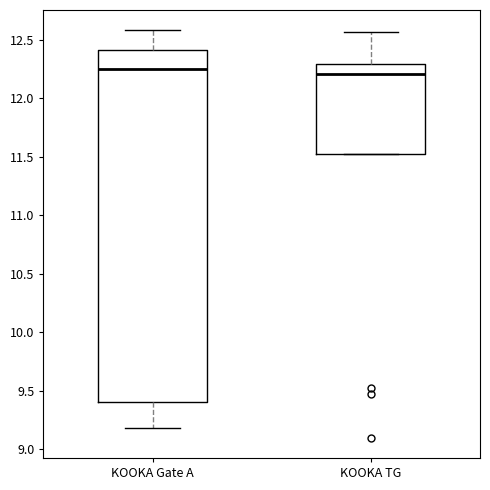

Reading left to right, read every box against the y-axis: the position of its median line, the range the box covers, and the ends of its whiskers. The values are not printed on the chart, so give them approximately, as read against the axis.

KOOKA Gate A: median 12.25, box 9.40 to 12.40, whiskers 9.20 to 12.60
KOOKA TG: median 12.20, box 11.50 to 12.30, whiskers 11.50 to 12.55